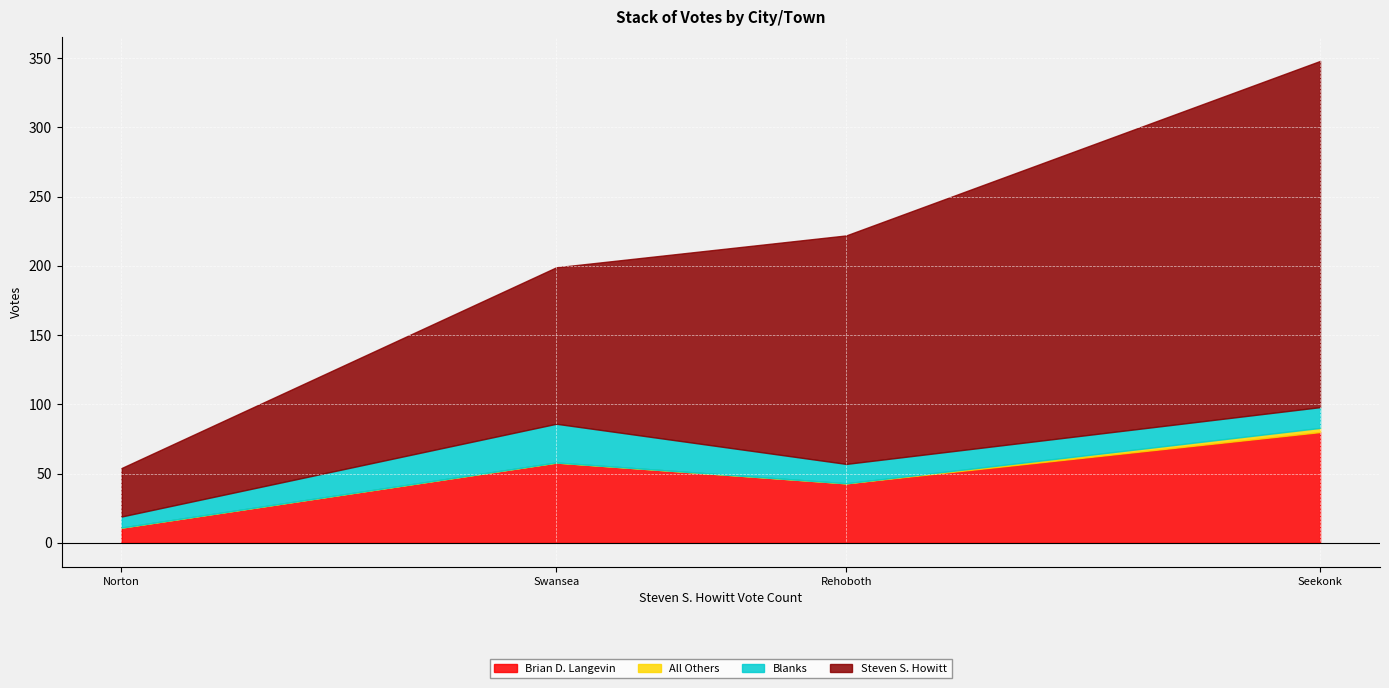

True or false: Blanks has a value of 28 at Swansea.

True